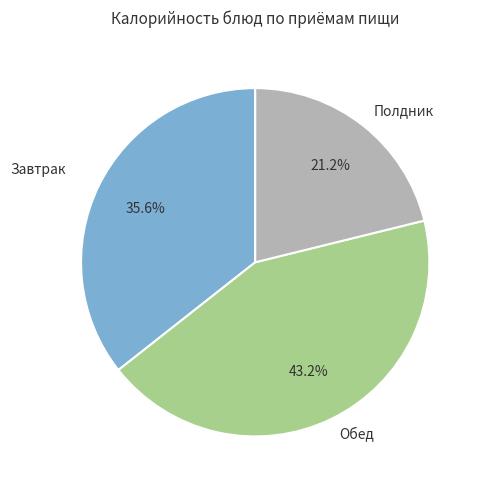

To the nearest percent, what is the difference between the largest and smallest slice percentages?

22%